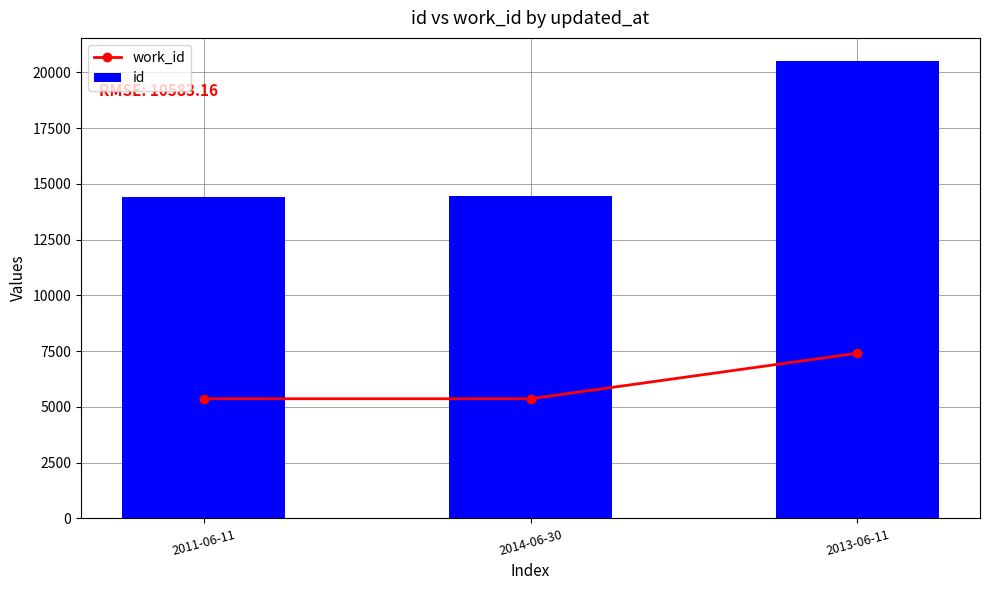

Which series changed the most between 2011-06-11 and 2013-06-11?

id